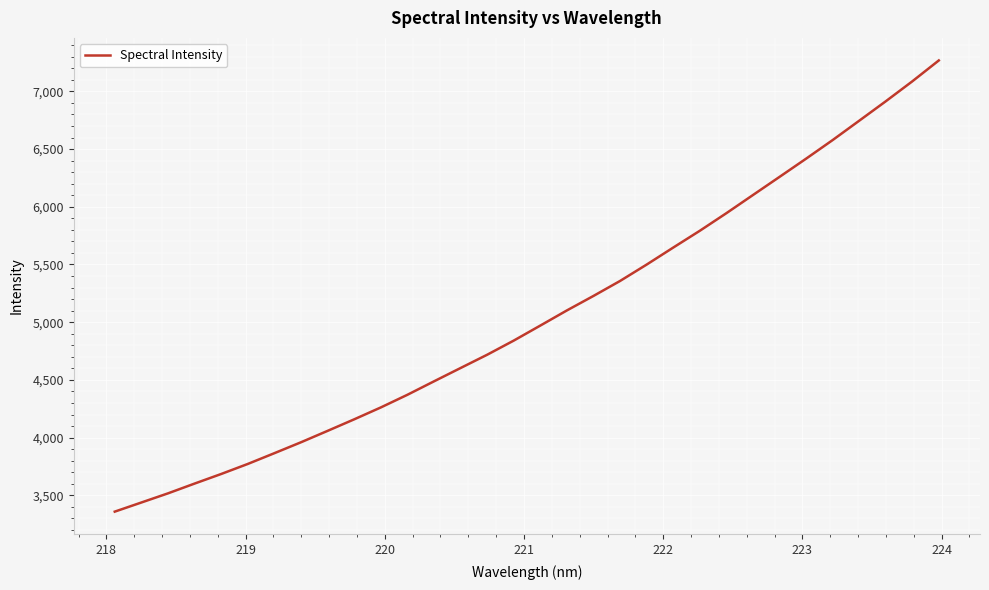

What is the smallest value displayed?

3358.4